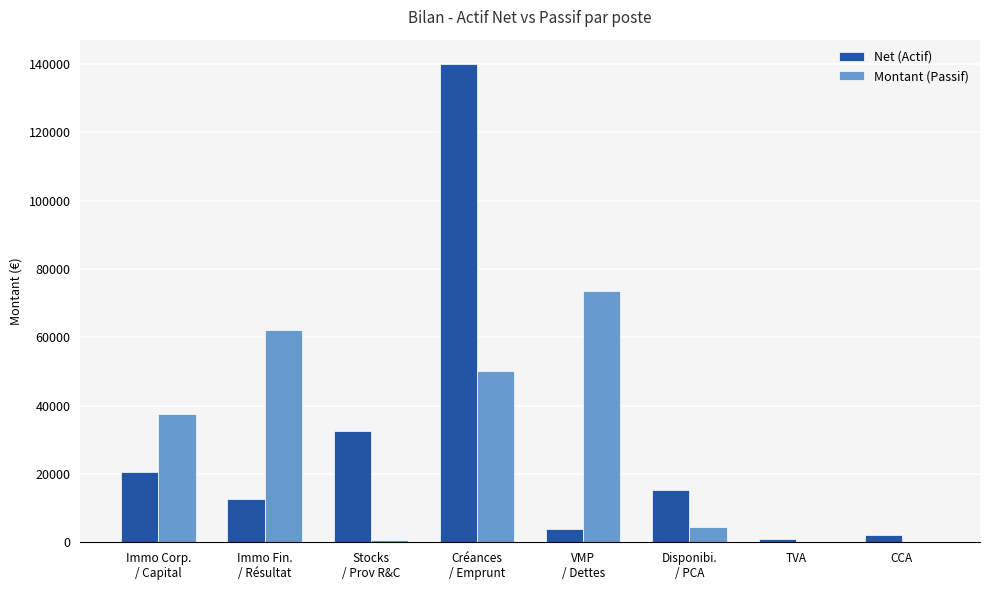

Which series changed the most between Créances
/ Emprunt and Disponibi.
/ PCA?

Net (Actif)